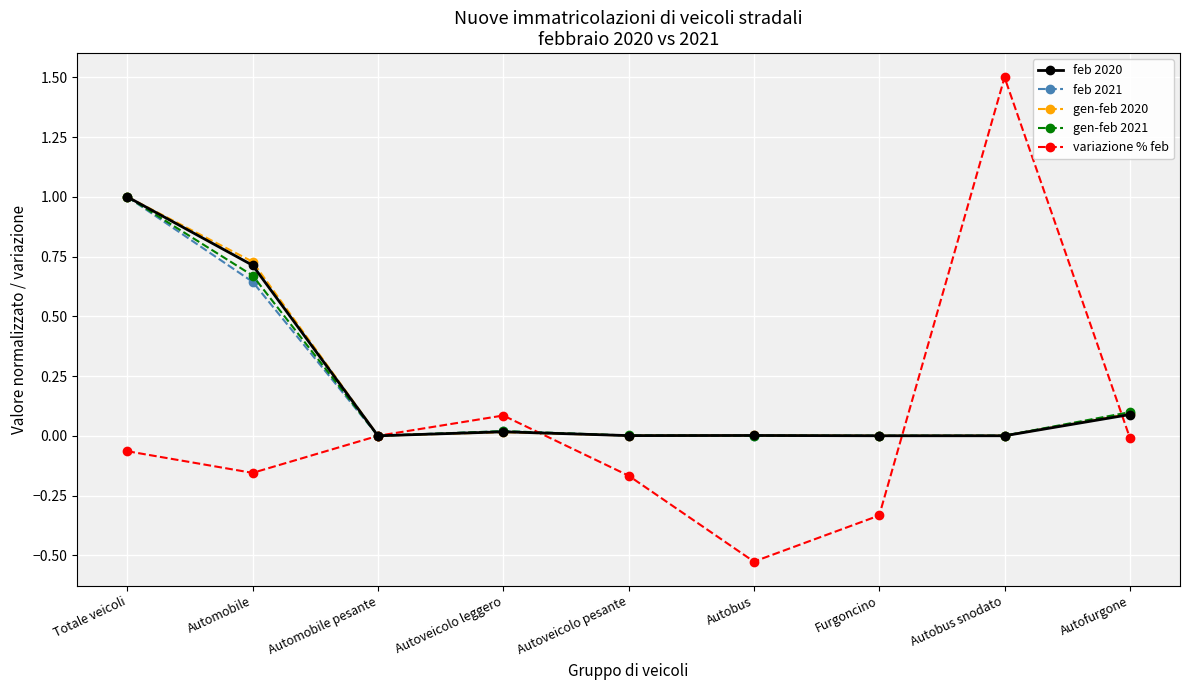

What is the average value of the gen-feb 2020 series?

0.2